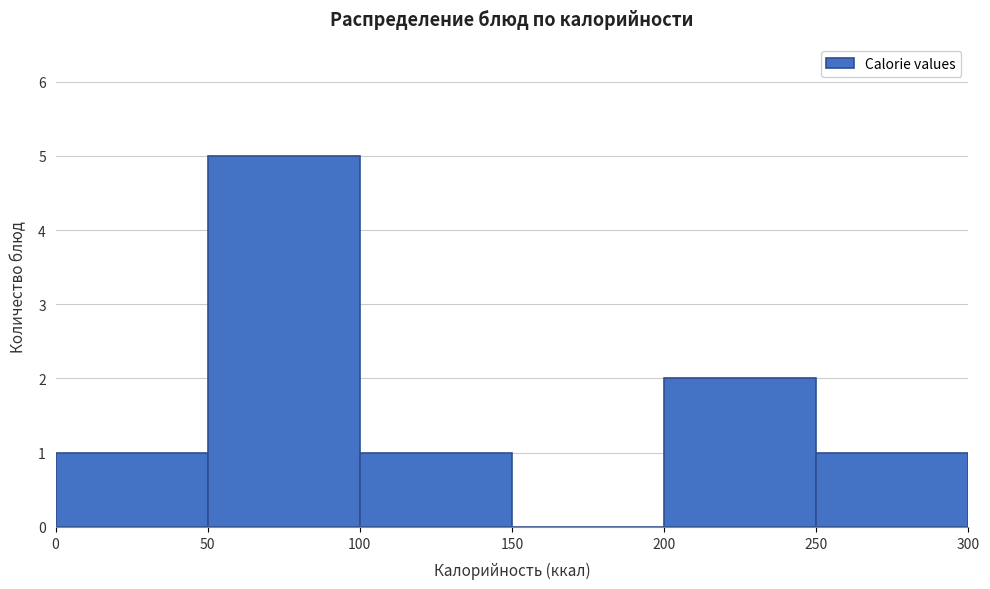

Which range on the x-axis has the tallest bar?

50 to 100